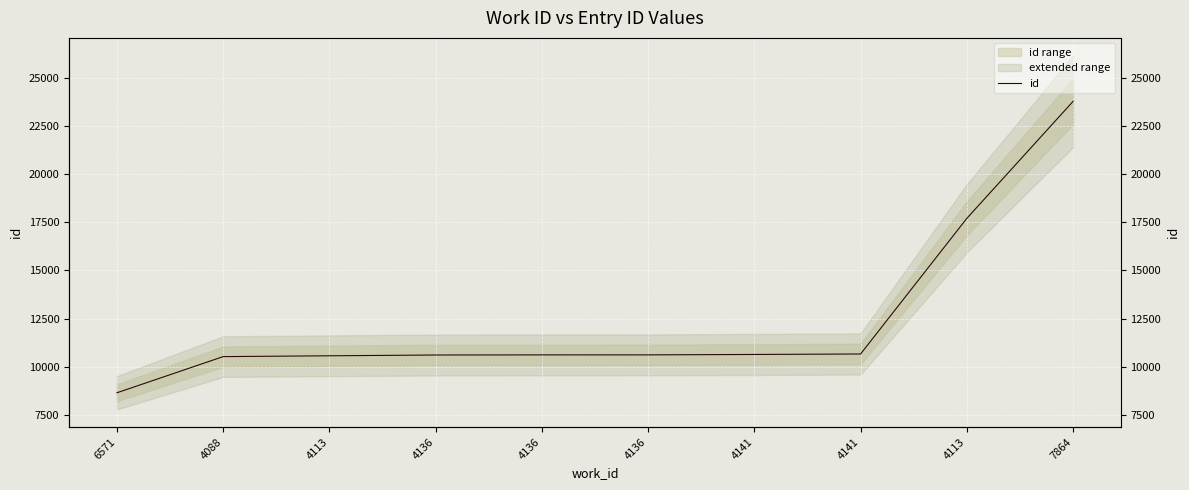

Between 4136 and 4141, which is larger?

4141